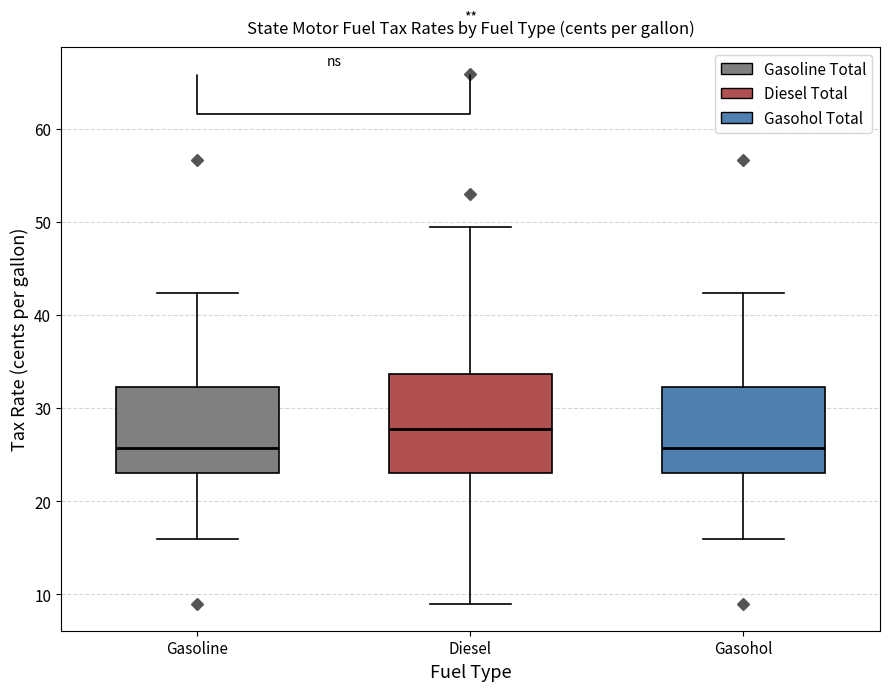

Reading left to right, read every box against the y-axis: the position of its median line, the range the box covers, and the ends of its whiskers. The values are not printed on the chart, so give them approximately, as read against the axis.

Gasoline: median 26, box 23 to 32, whiskers 16 to 42
Diesel: median 28, box 23 to 34, whiskers 9 to 49
Gasohol: median 26, box 23 to 32, whiskers 16 to 42